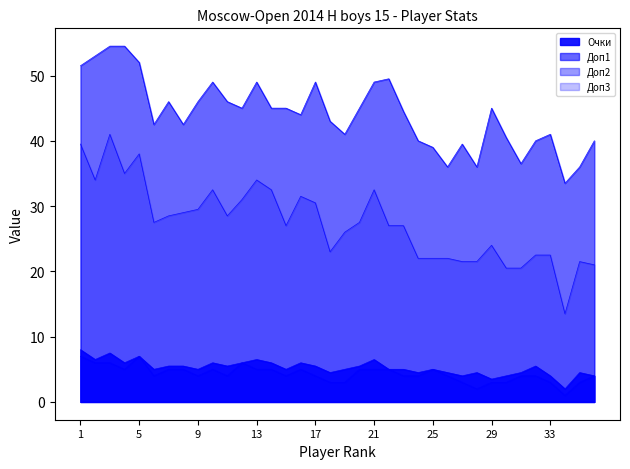

Which series has the largest range (max minus min)?

Доп3